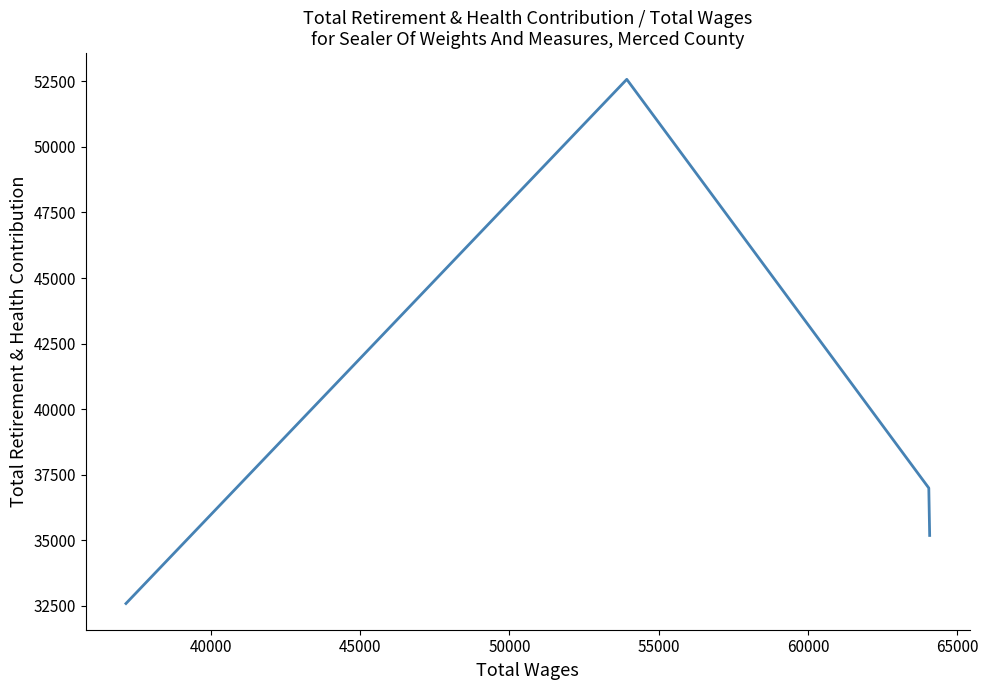

How many categories are shown in the chart?

4